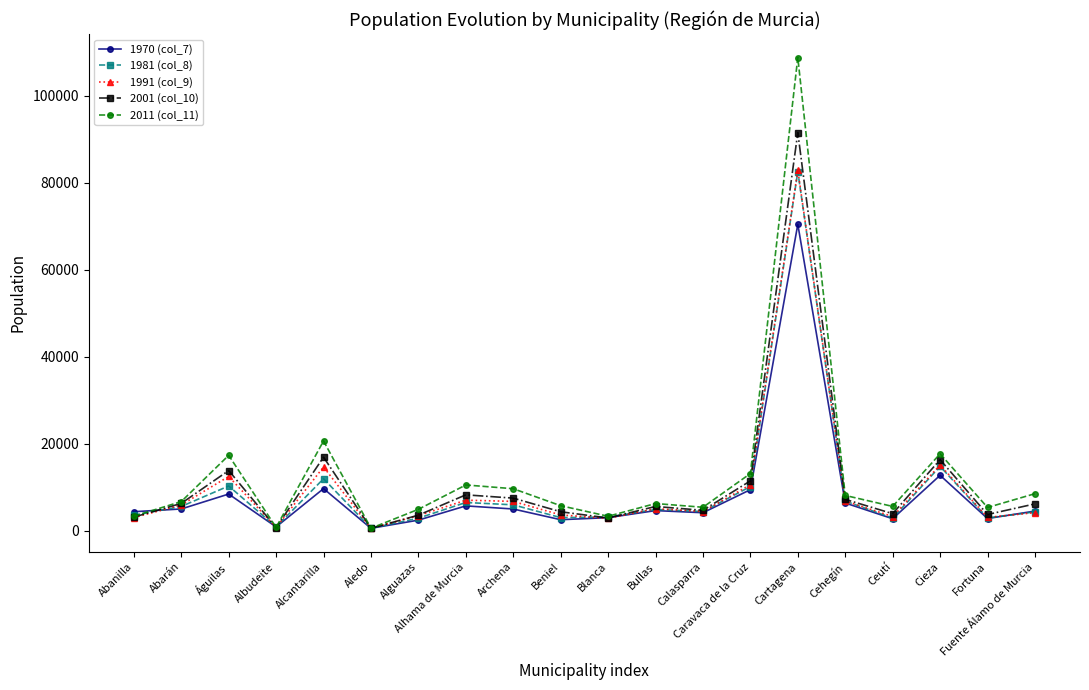

What is the difference between the 1991 (col_9) values at Fuente Álamo de Murcia and Águilas?

8321